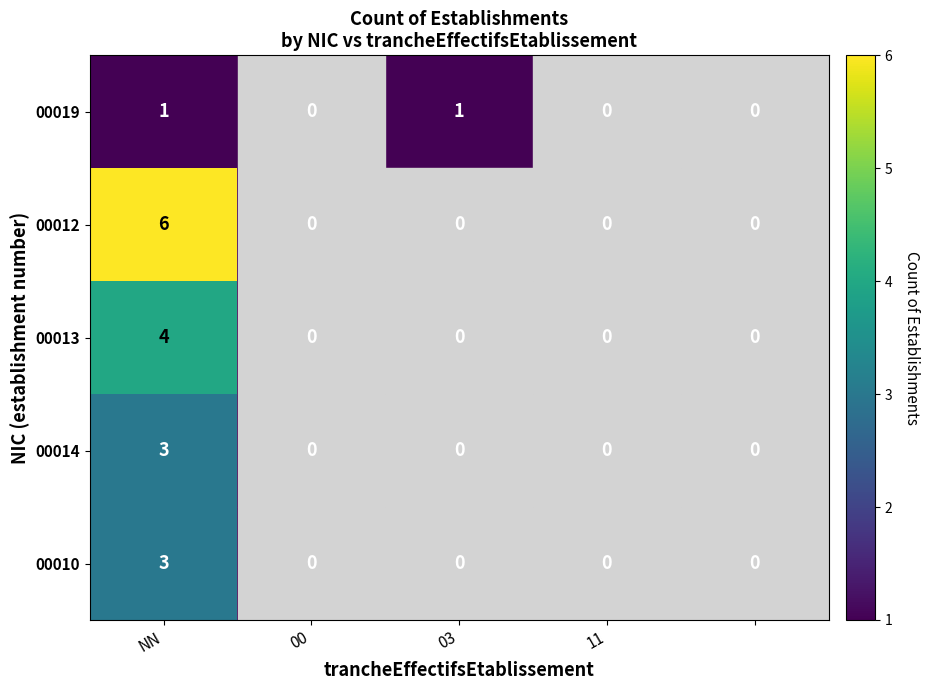

Count the number of categories in the chart.

5